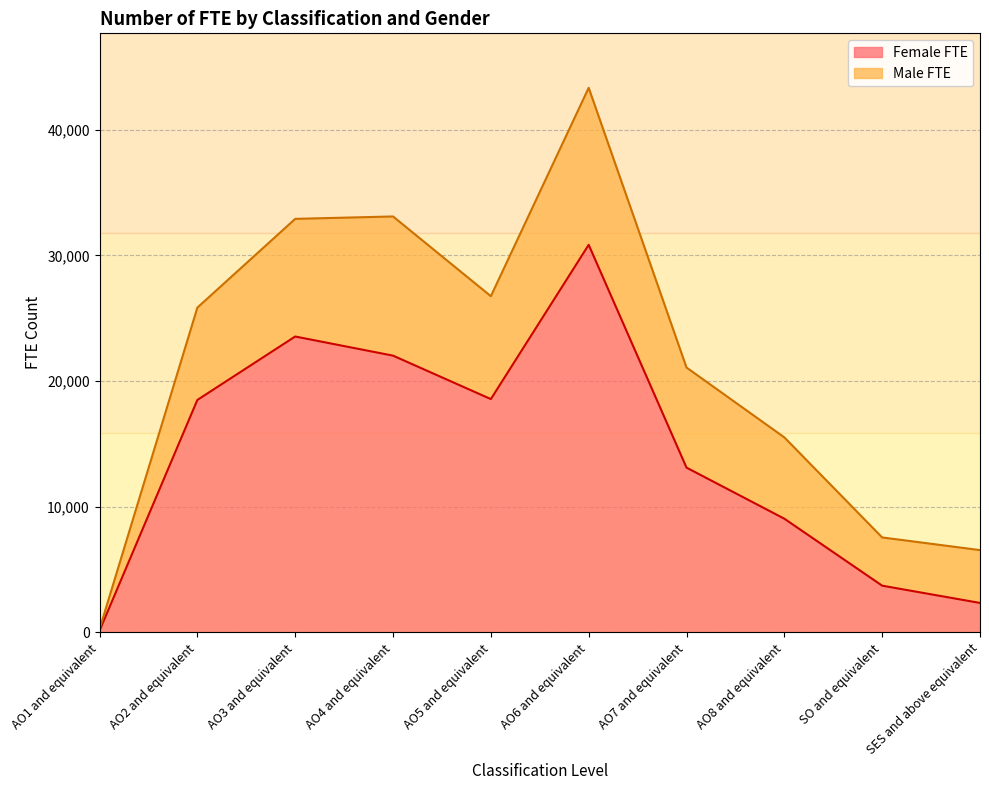

True or false: the data shows 573.6 at SES and above equivalent.

False